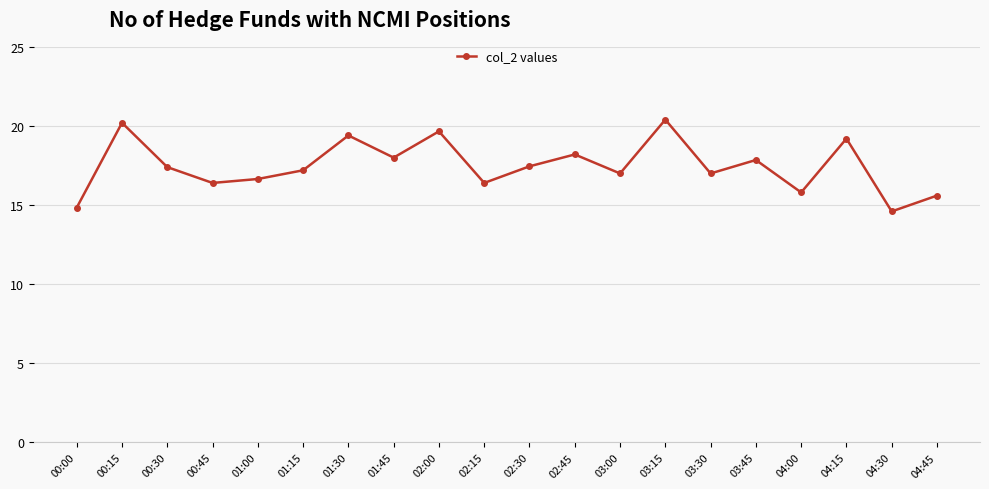

The chart shows a value of 15.8 at 04:00. True or false?

True